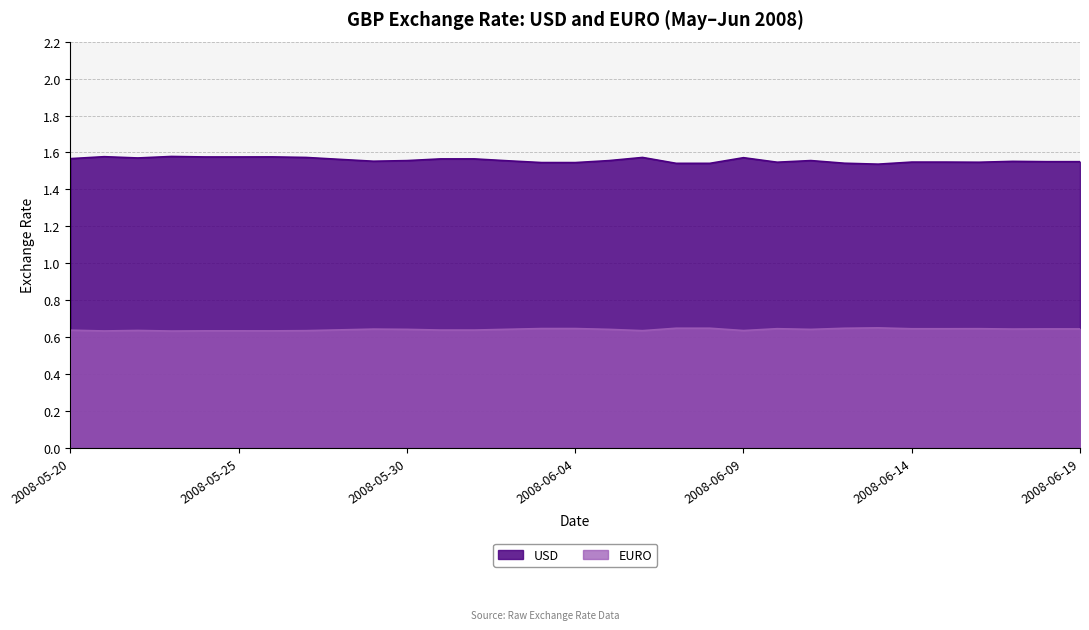

Does the chart display data point markers on the line(s)?

No